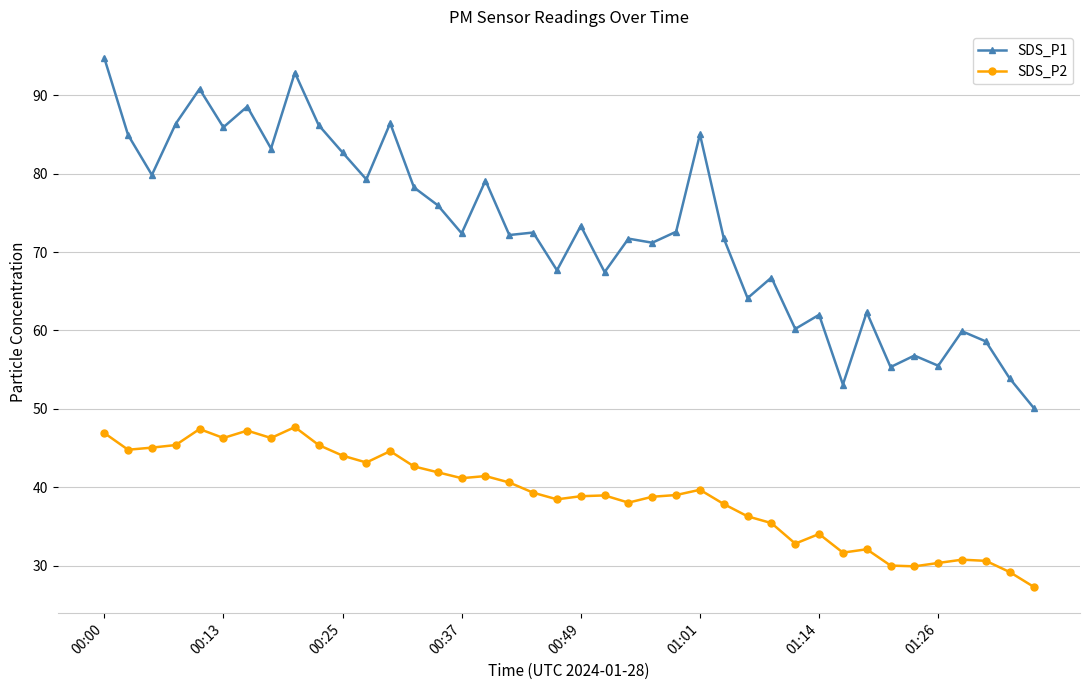

True or false: SDS_P2 and SDS_P1 cross at least once.

False